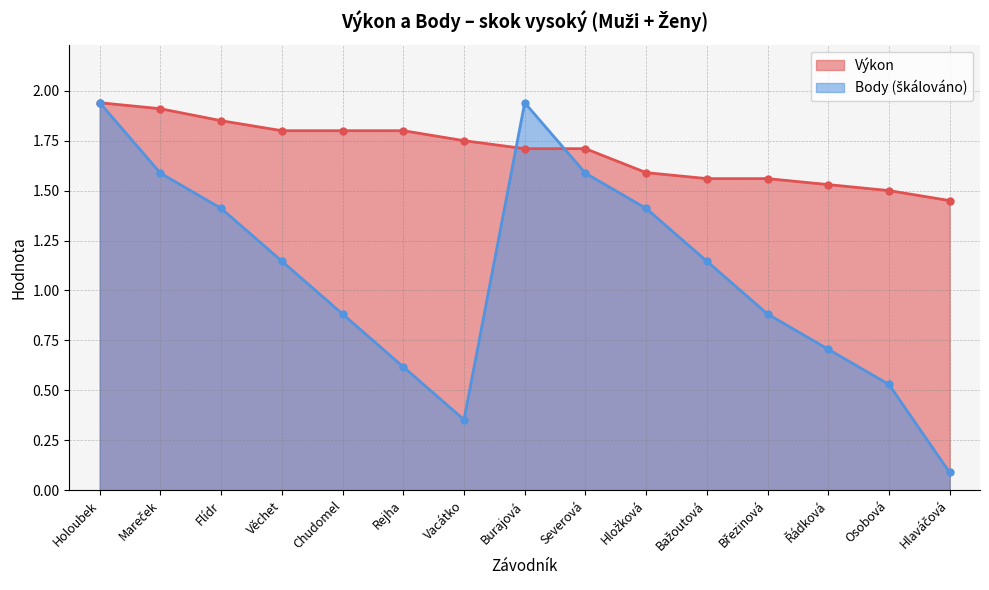

Which label corresponds to the smallest value in the chart?

Hlaváčová